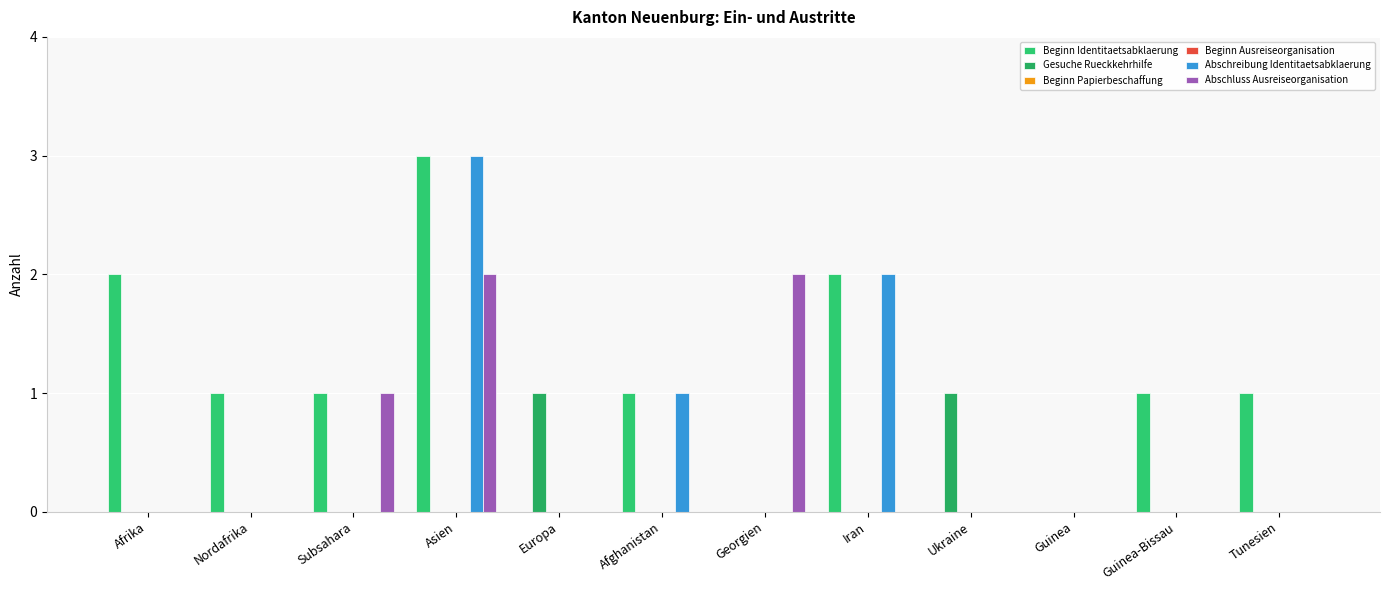

Reading left to right, transcribe all the data shown in this chart.

Beginn Identitaetsabklaerung: 2	1	1	3	0	1	0	2	0	0	1	1
Gesuche Rueckkehrhilfe: 0	0	0	0	1	0	0	0	1	0	0	0
Beginn Papierbeschaffung: 0	0	0	0	0	0	0	0	0	0	0	0
Beginn Ausreiseorganisation: 0	0	0	0	0	0	0	0	0	0	0	0
Abschreibung Identitaetsabklaerung: 0	0	0	3	0	1	0	2	0	0	0	0
Abschluss Ausreiseorganisation: 0	0	1	2	0	0	2	0	0	0	0	0